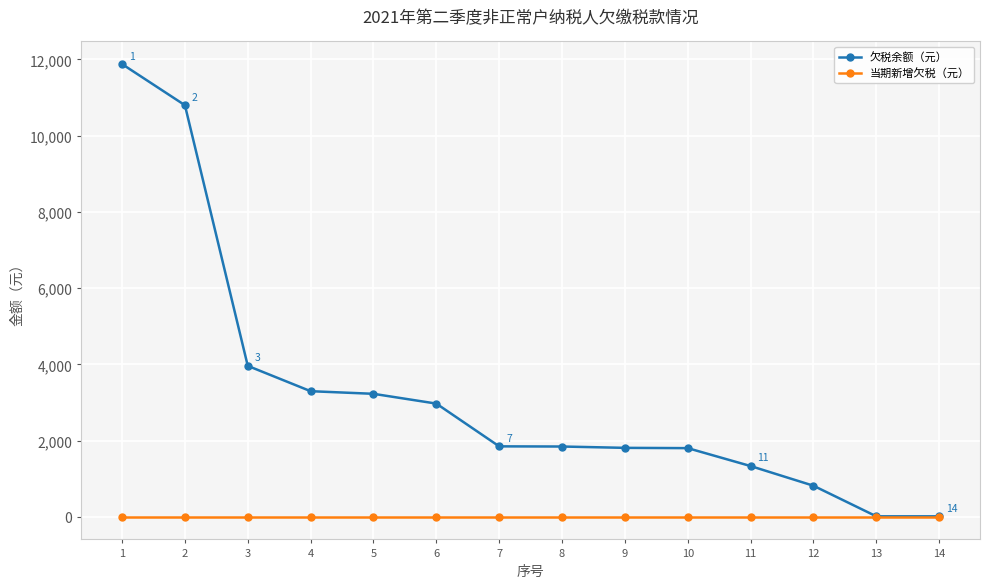

What is the difference between the highest and lowest values at 7?

1848.0